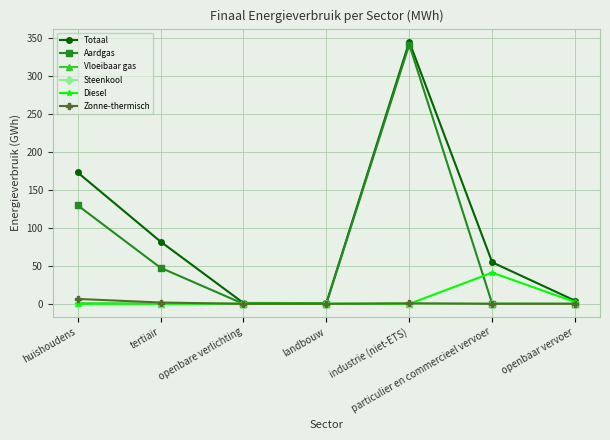

Which label corresponds to the largest value in the chart?

industrie (niet-ETS)